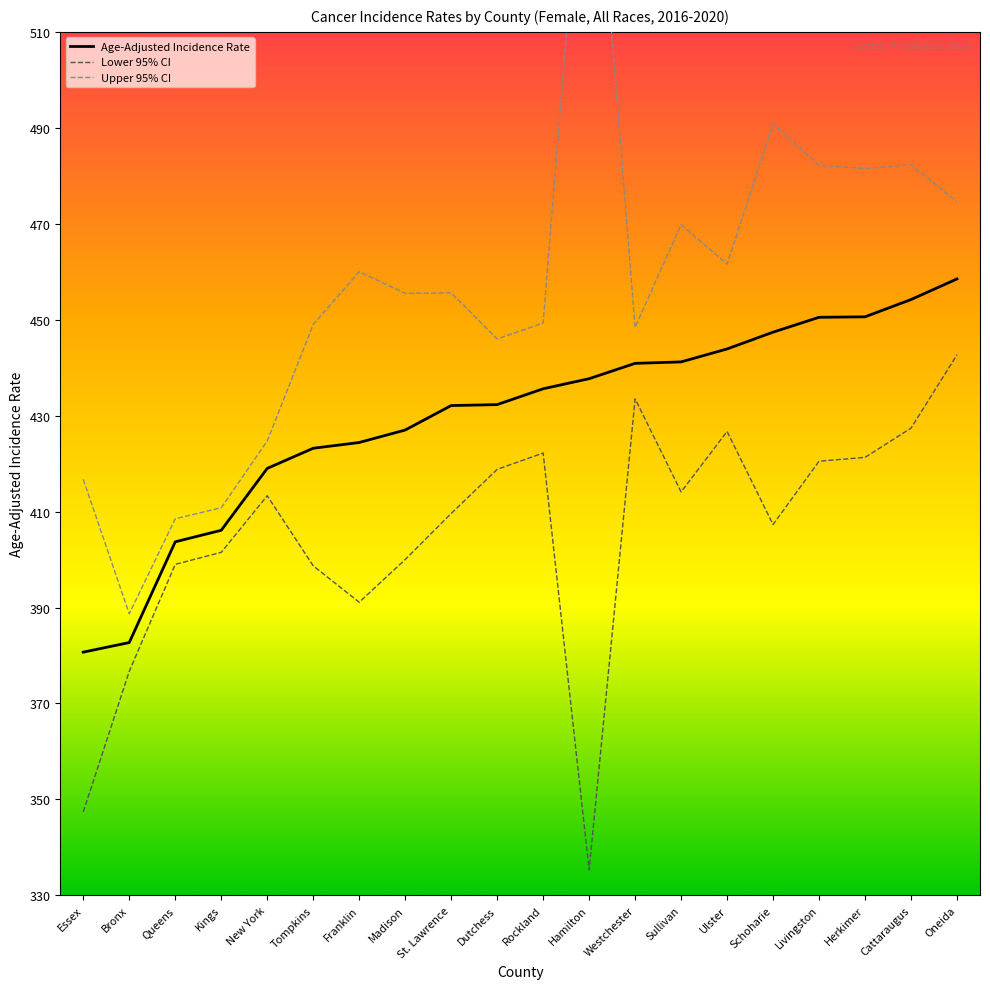

List the labels in order of Upper 95% CI value, largest first.

Hamilton, Schoharie, Cattaraugus, Livingston, Herkimer, Oneida, Sullivan, Ulster, Franklin, St. Lawrence, Madison, Rockland, Tompkins, Westchester, Dutchess, New York, Essex, Kings, Queens, Bronx